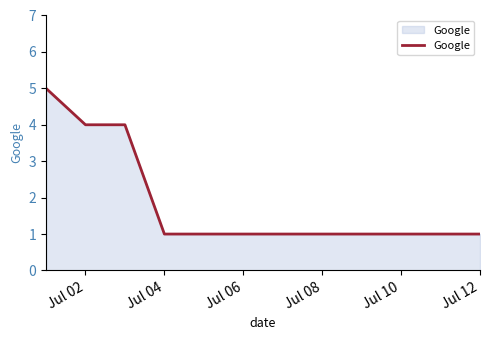

What is the difference between the second highest and minimum values?

3